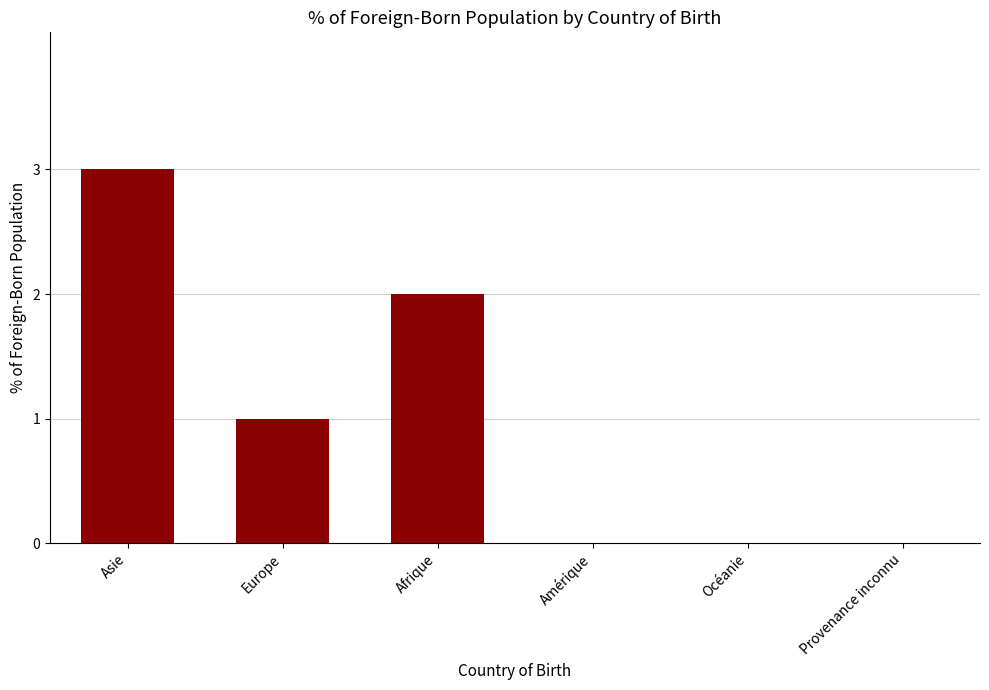

Reading left to right, list all the values displayed in this chart.

3	1	2	0	0	0